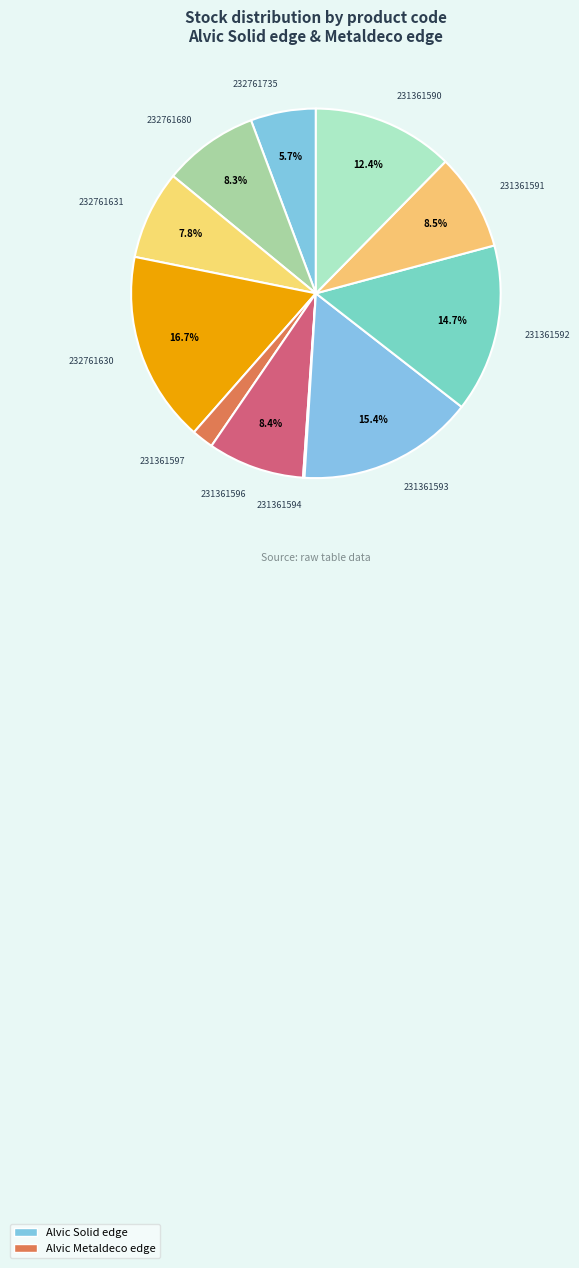

Which category has the smallest portion of the pie?

231361594